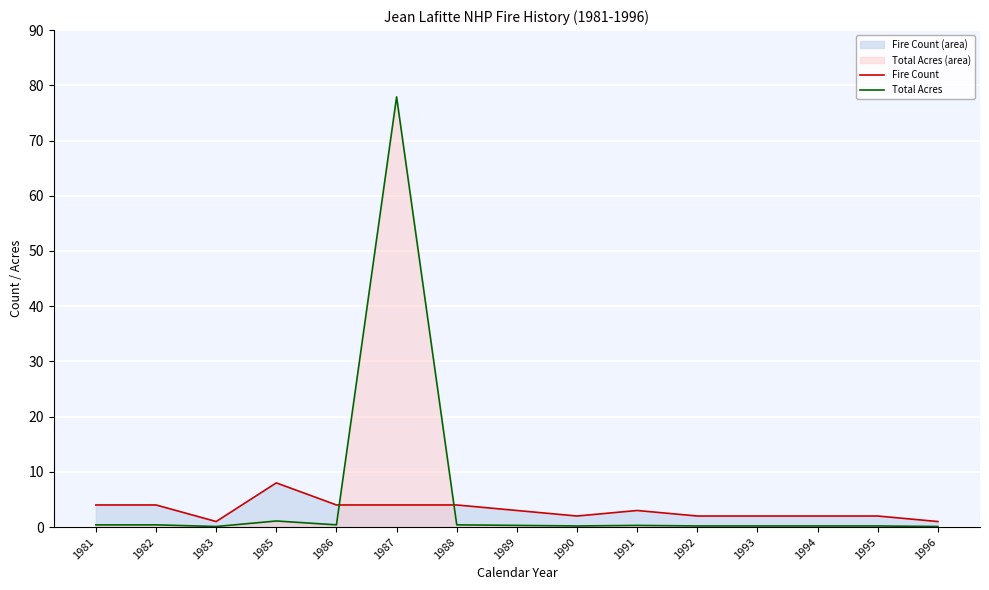

At which label is Total Acres closest to 39?

1985